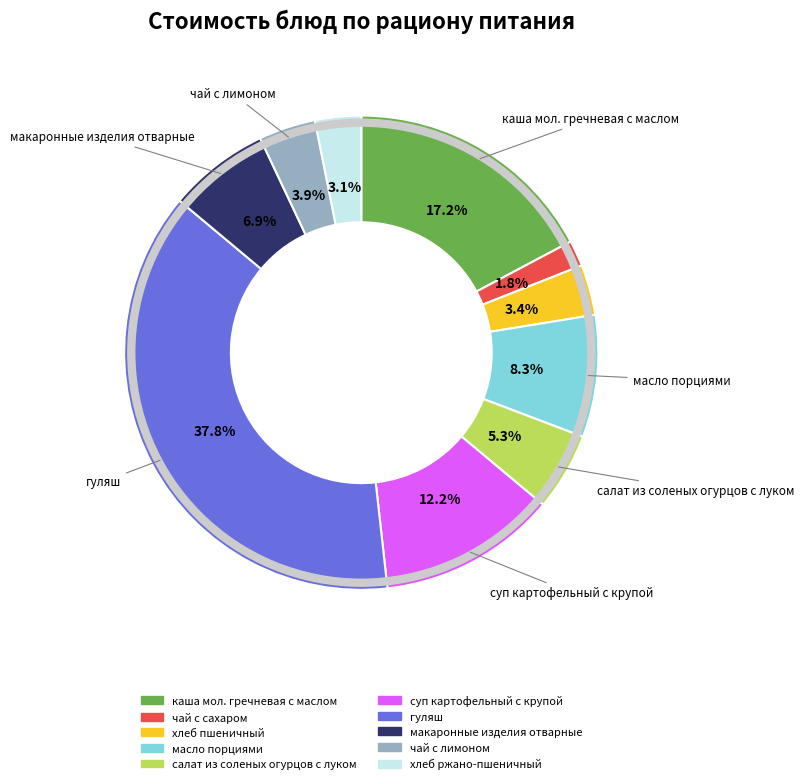

Does макаронные изделия отварные represent more than half of the total?

No